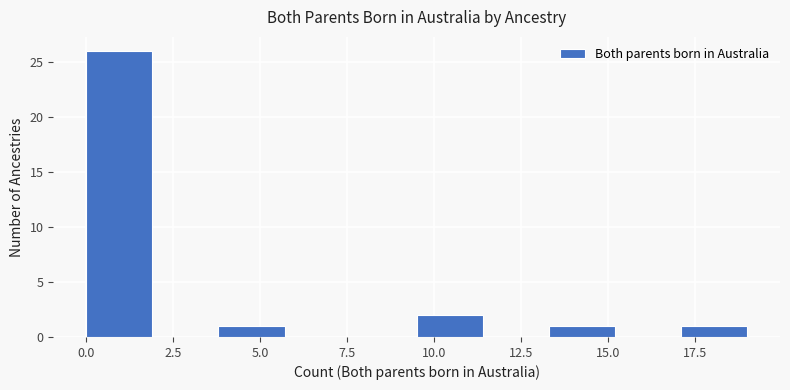

Around what value on the x-axis is the tallest bar? Give the approximate position of its centre, as read against the axis.

1.0